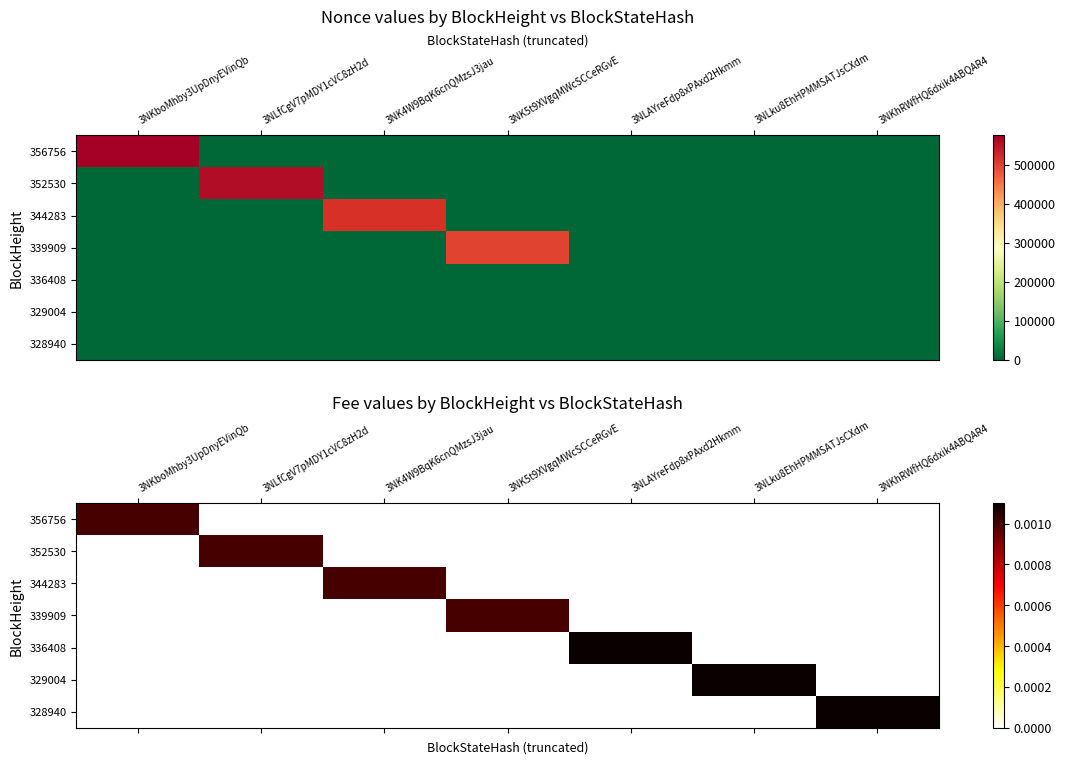

Is it true that 344283 equals 0.0 at 3NLfCgV7pMDY1cVC8zH2d?

True